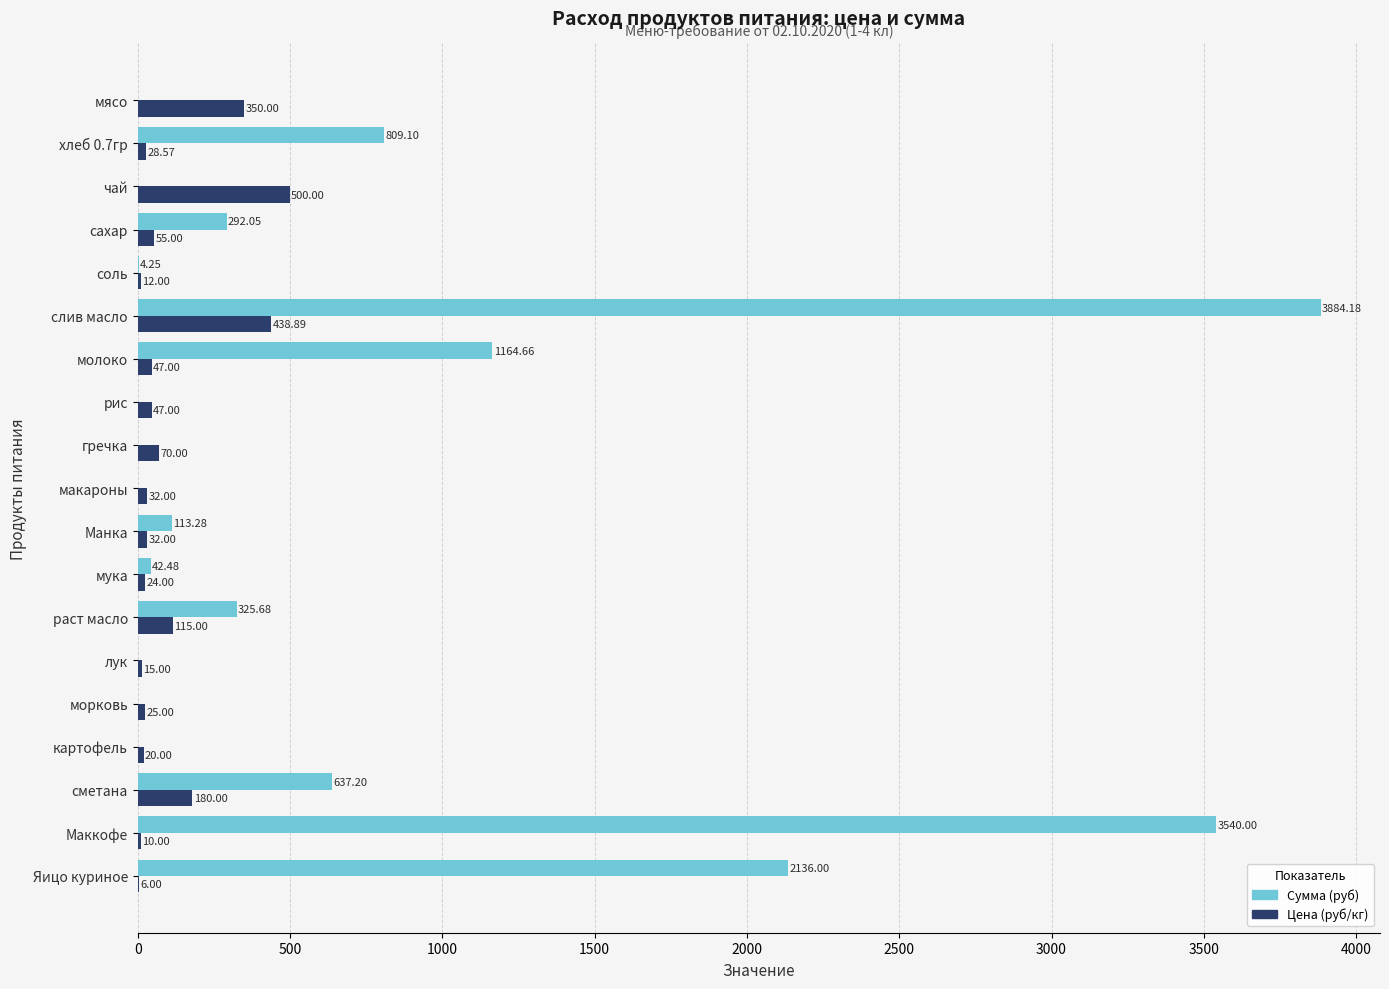

Which category has the highest value in the Цена (руб/кг) series?

чай